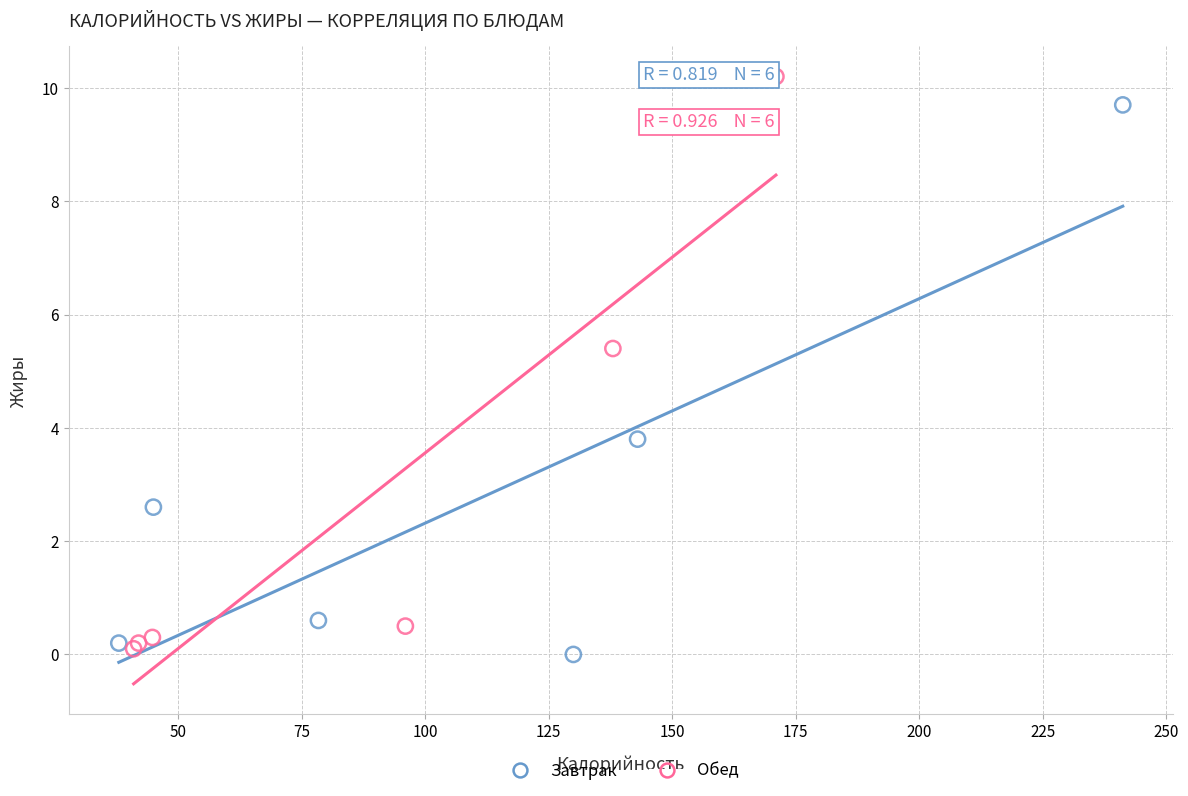

Which series has the widest spread of Y values?

Обед